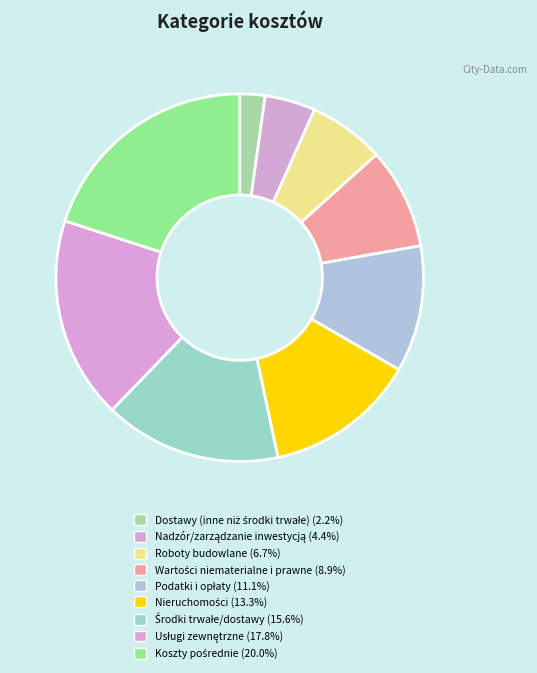

How many slices are in this pie chart?

9